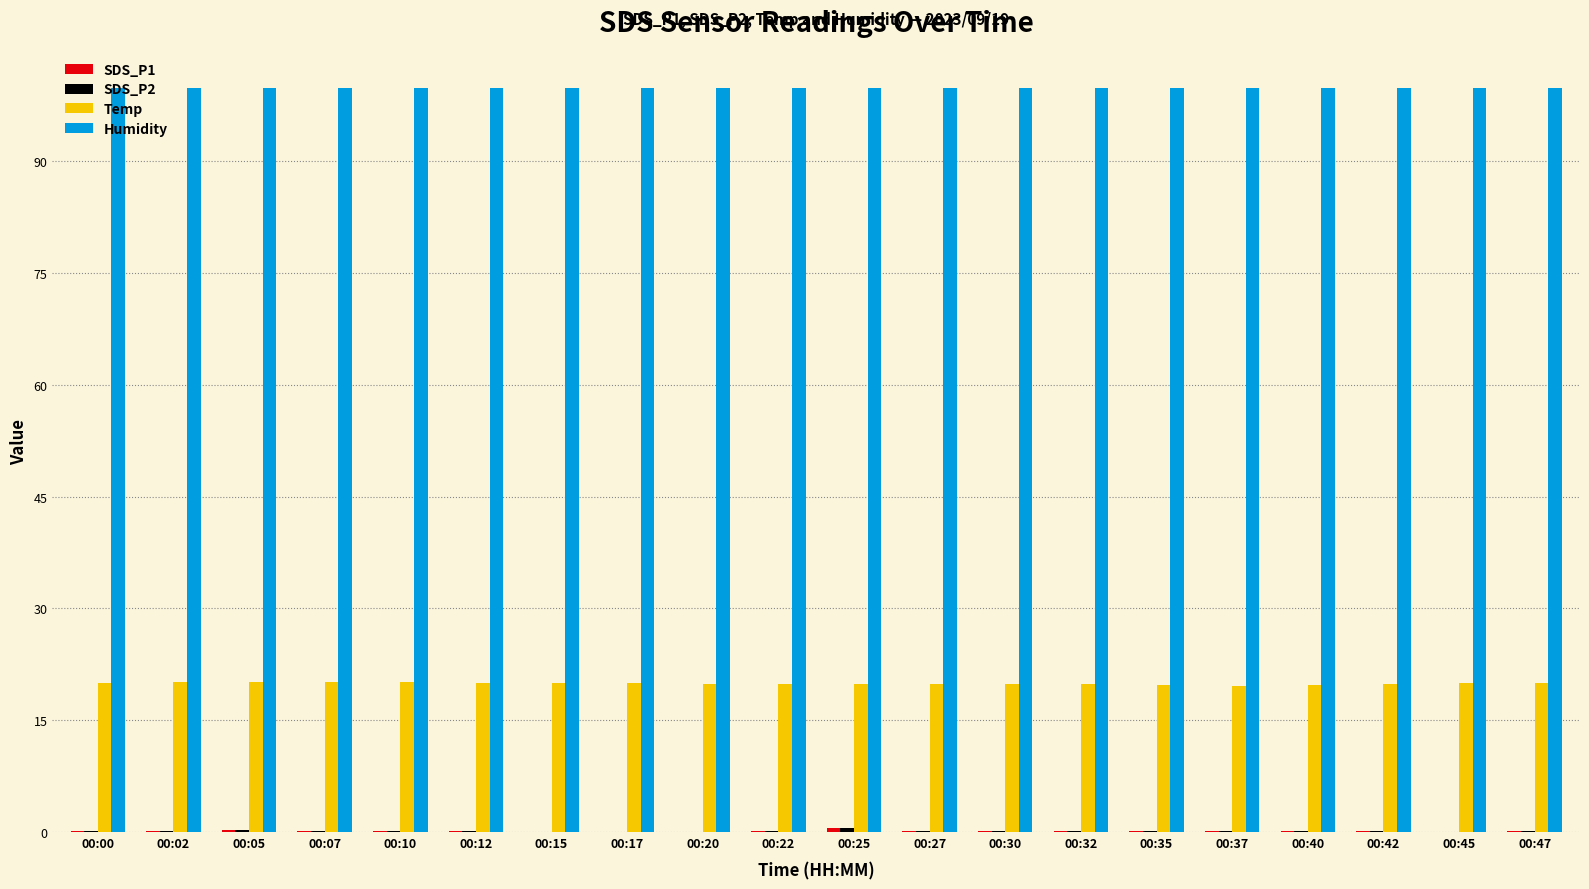

What is the maximum value shown in the chart?

99.9